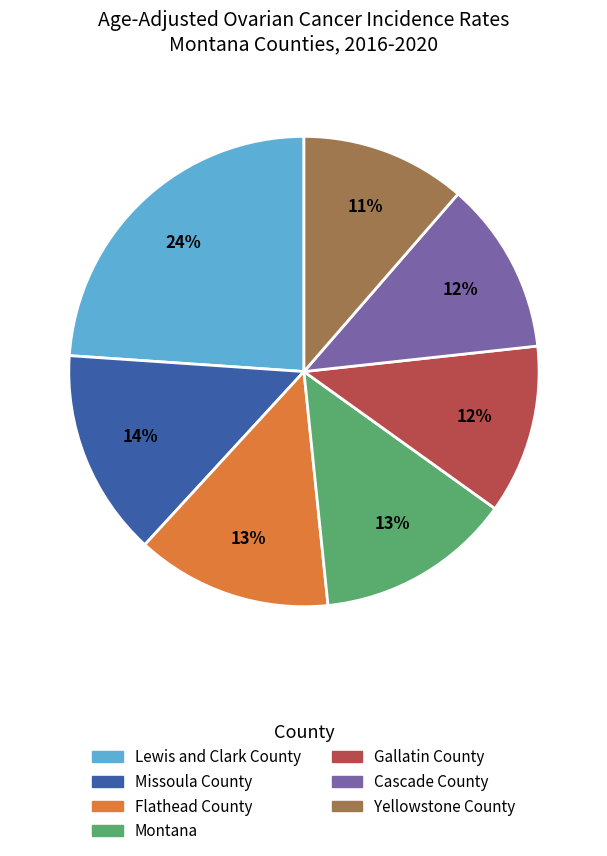

How many segments does this pie chart have?

7